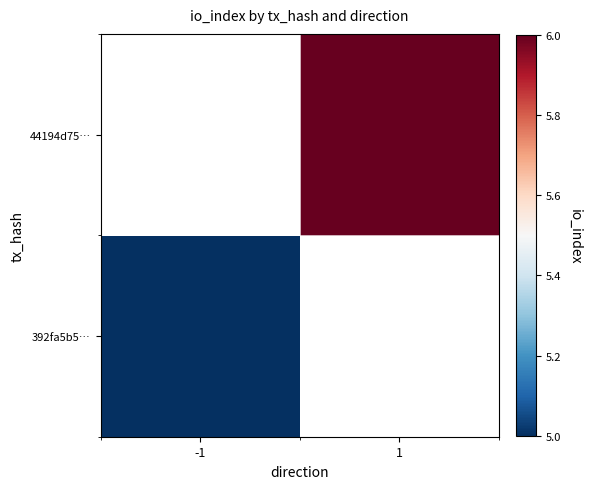

At how many categories does at least one series exceed 5?

1